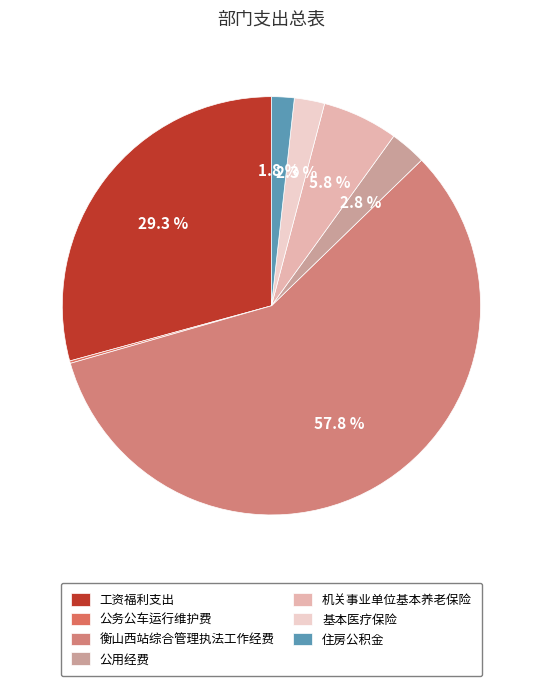

Which has a higher value, 住房公积金 or 衡山西站综合管理执法工作经费?

衡山西站综合管理执法工作经费